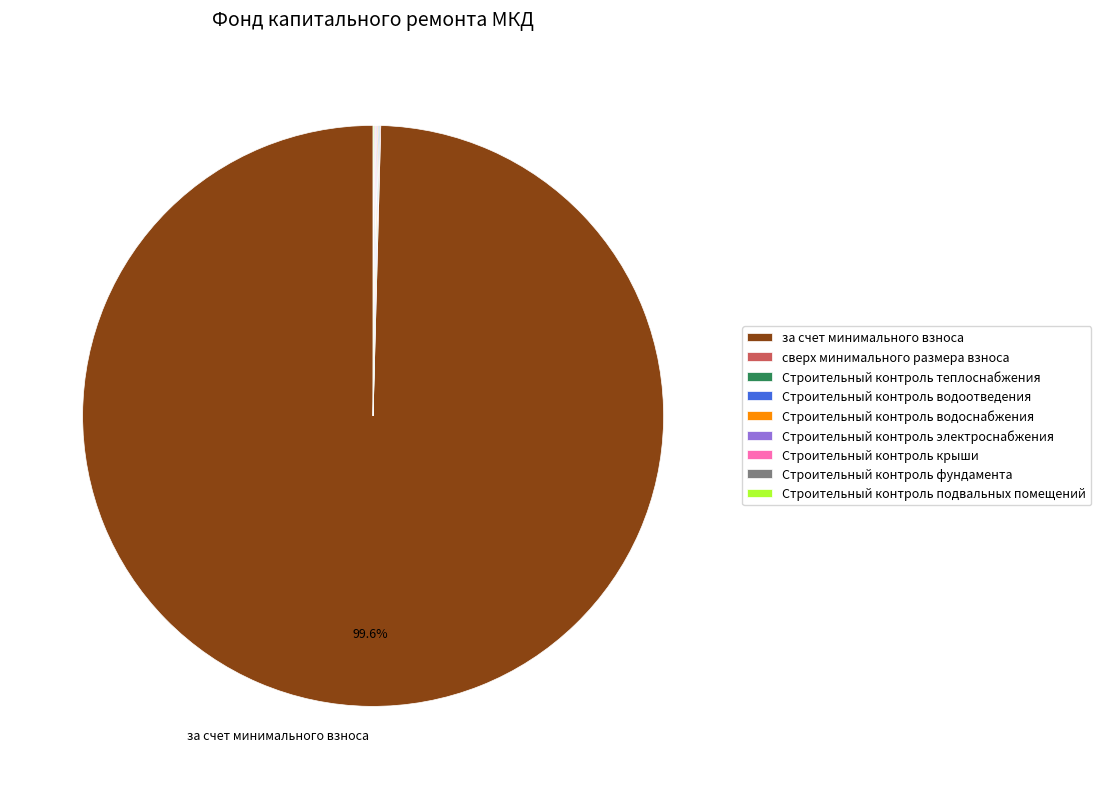

Is за счет минимального взноса the majority of the pie?

Yes